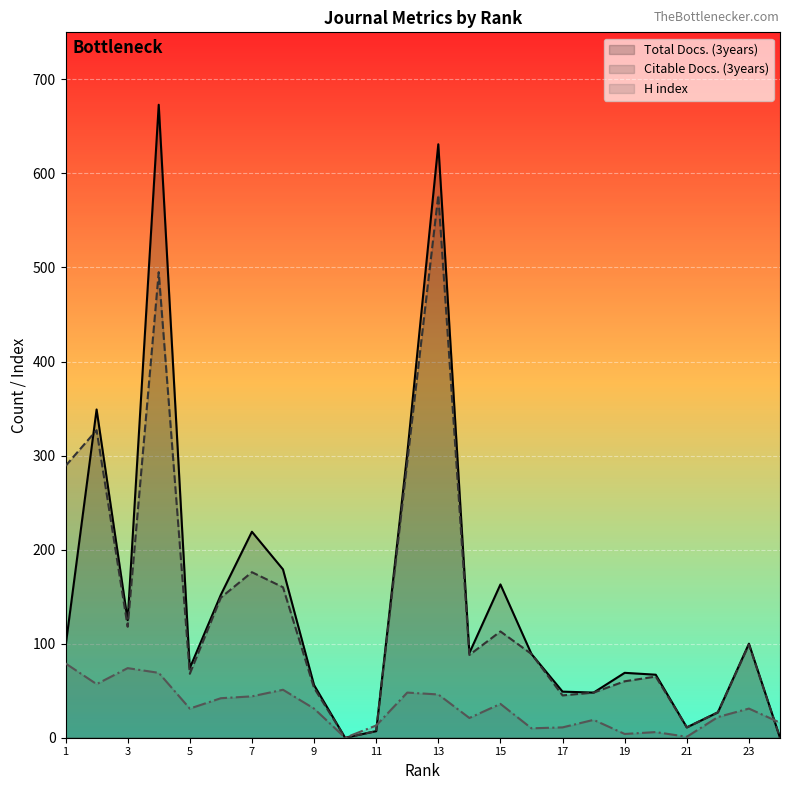

At 16, list the series in order from largest to smallest.

Total Docs. (3years), Citable Docs. (3years), H index